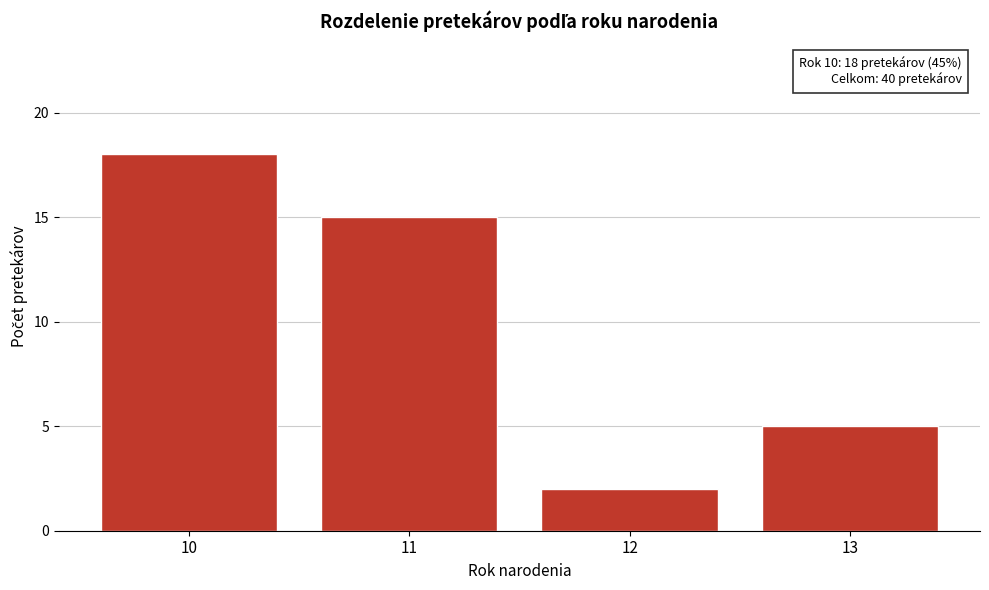

Reading left to right, transcribe all the data shown in this chart.

10=18	11=15	12=2	13=5